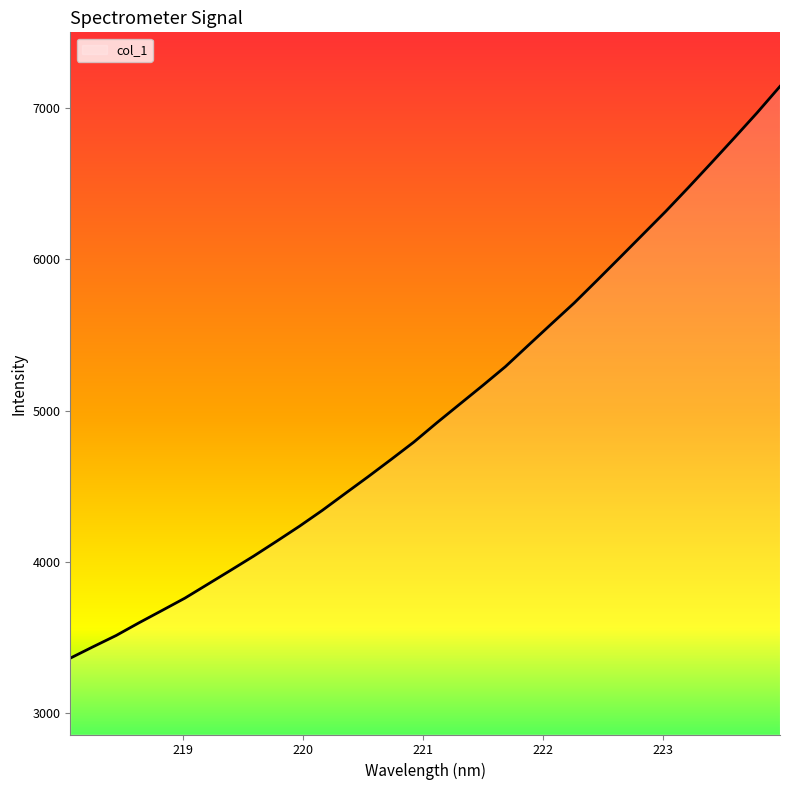

What is the greatest value displayed?

7143.3